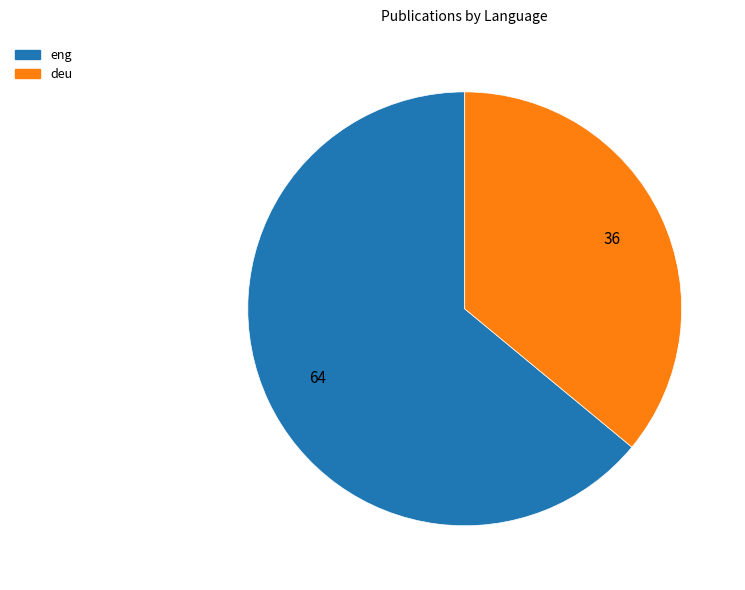

The eng slice represents 69% of the pie. True or false?

False